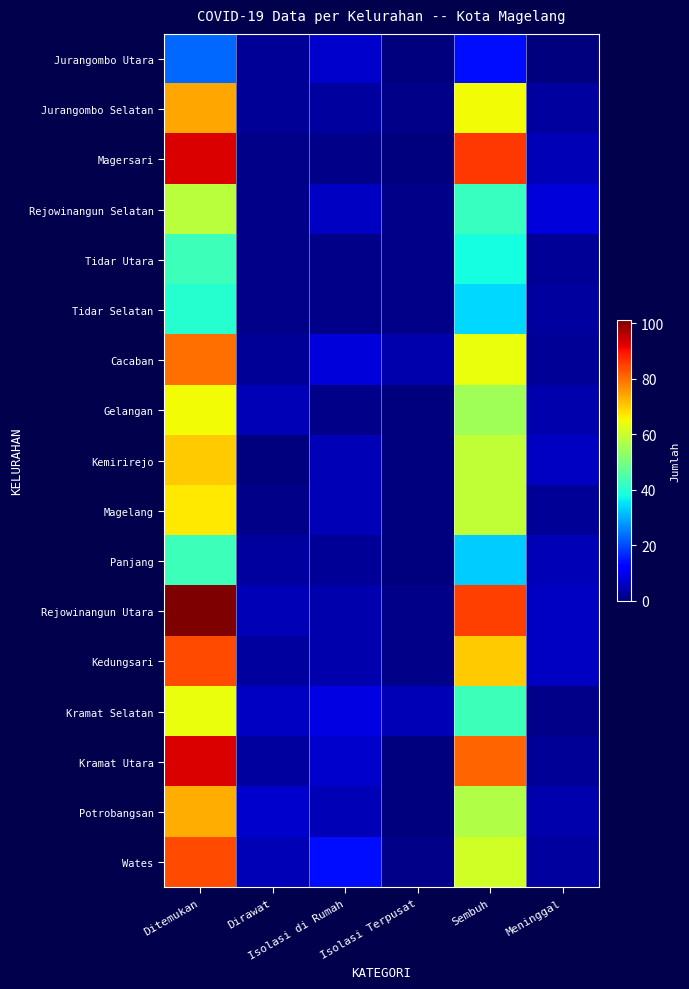

List the series in order of their peak value, lowest first.

Jurangombo Utara, Tidar Selatan, Tidar Utara, Panjang, Rejowinangun Selatan, Kramat Selatan, Gelangan, Magelang, Kemirirejo, Potrobangsan, Jurangombo Selatan, Cacaban, Kedungsari, Wates, Magersari, Kramat Utara, Rejowinangun Utara